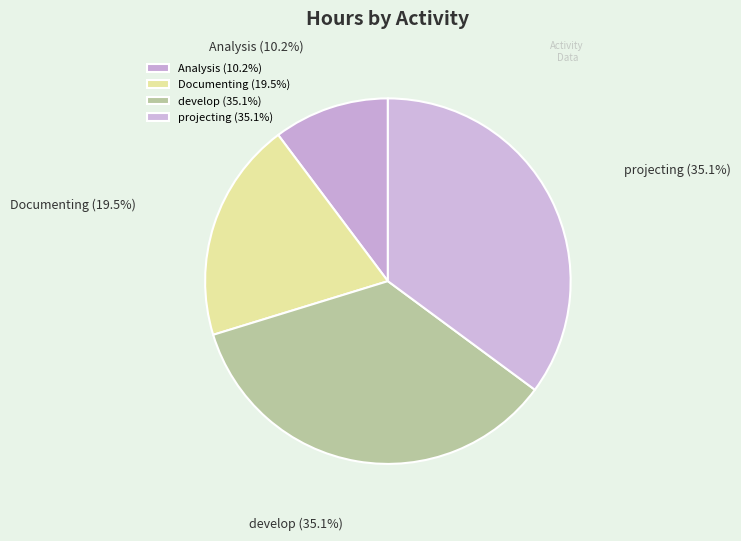

To the nearest percent, what is the difference between the largest and smallest slice percentages?

25%